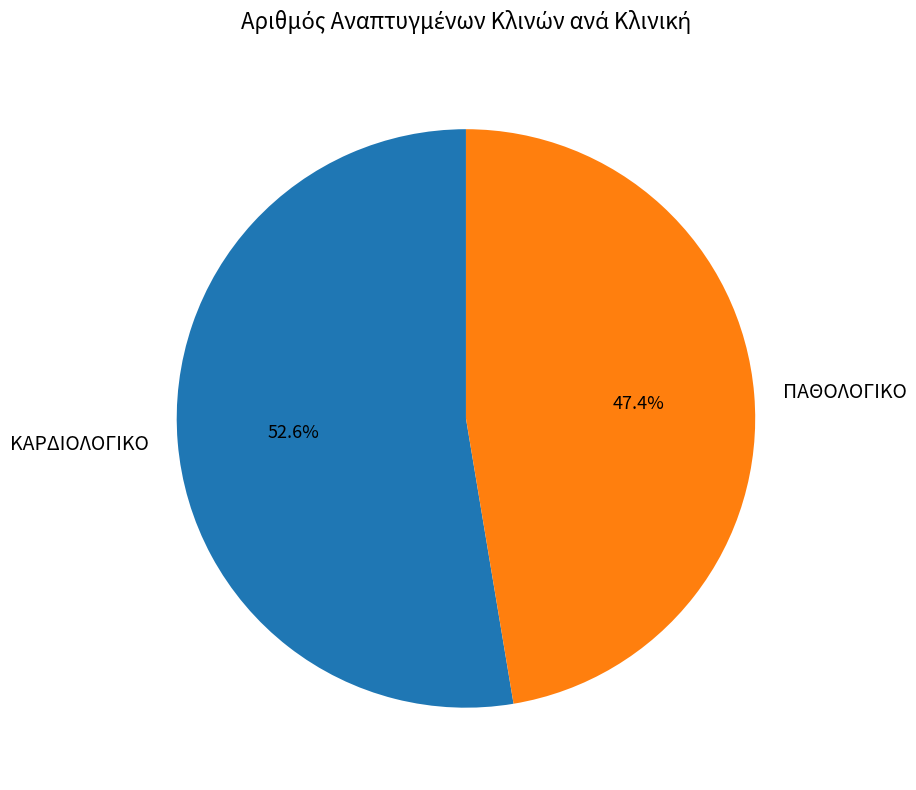

To the nearest percent, what percentage of the pie is ΠΑΘΟΛΟΓΙΚΟ?

47%